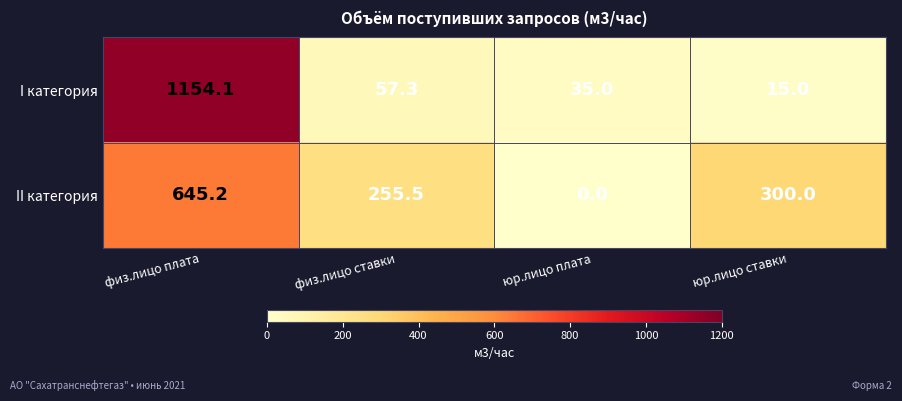

How many positive values does the II категория series have?

3